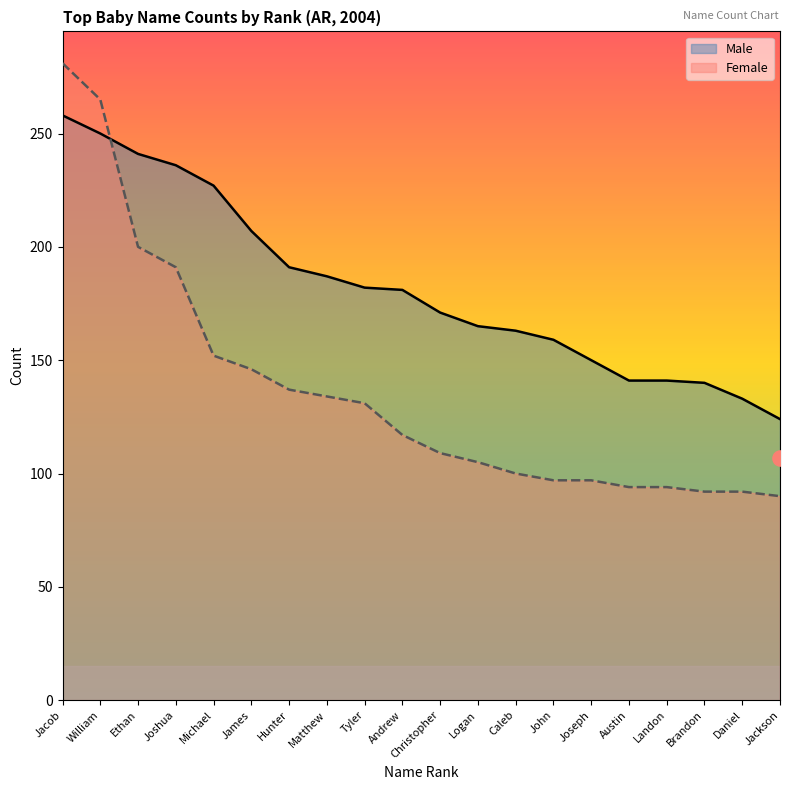

What are all the series names shown in the legend?

Male, Female